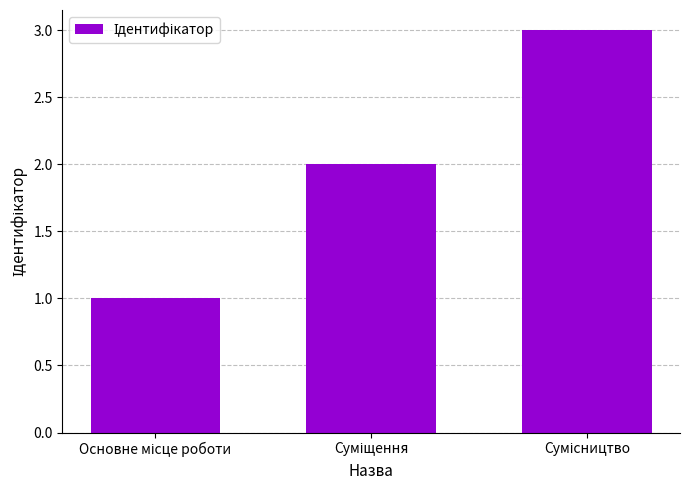

How many values are between 1 and 3?

3